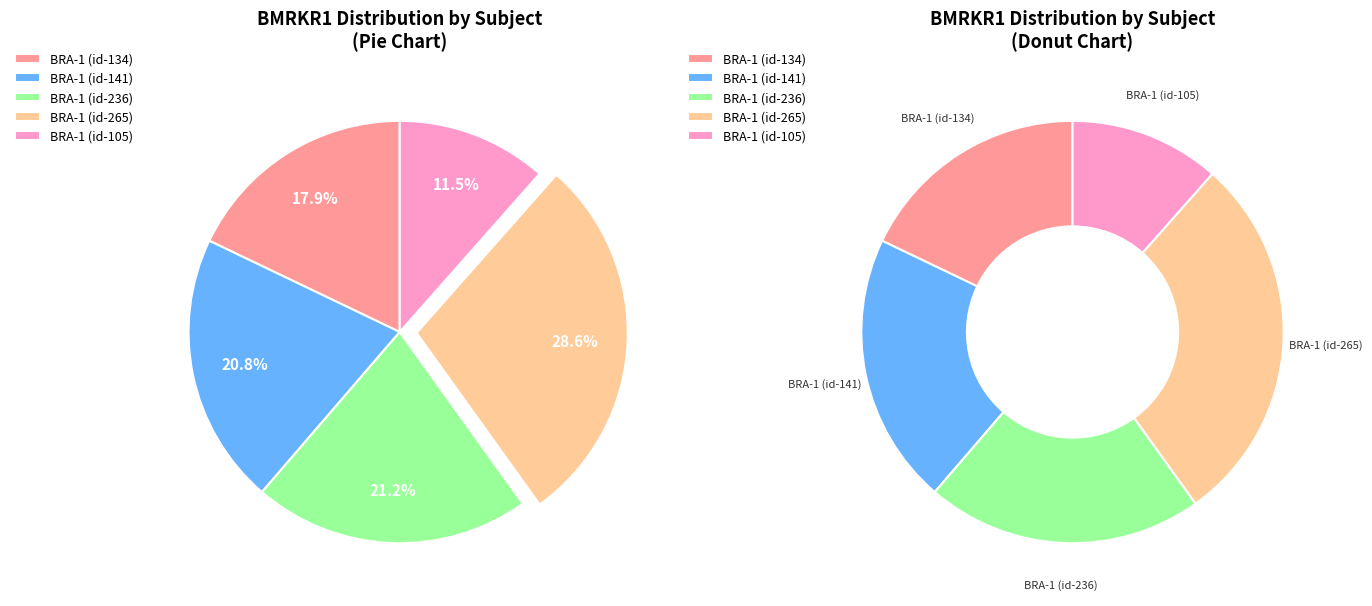

To the nearest percent, what is the combined percentage of BRA-1 (id-141) and BRA-1 (id-265)?

49%